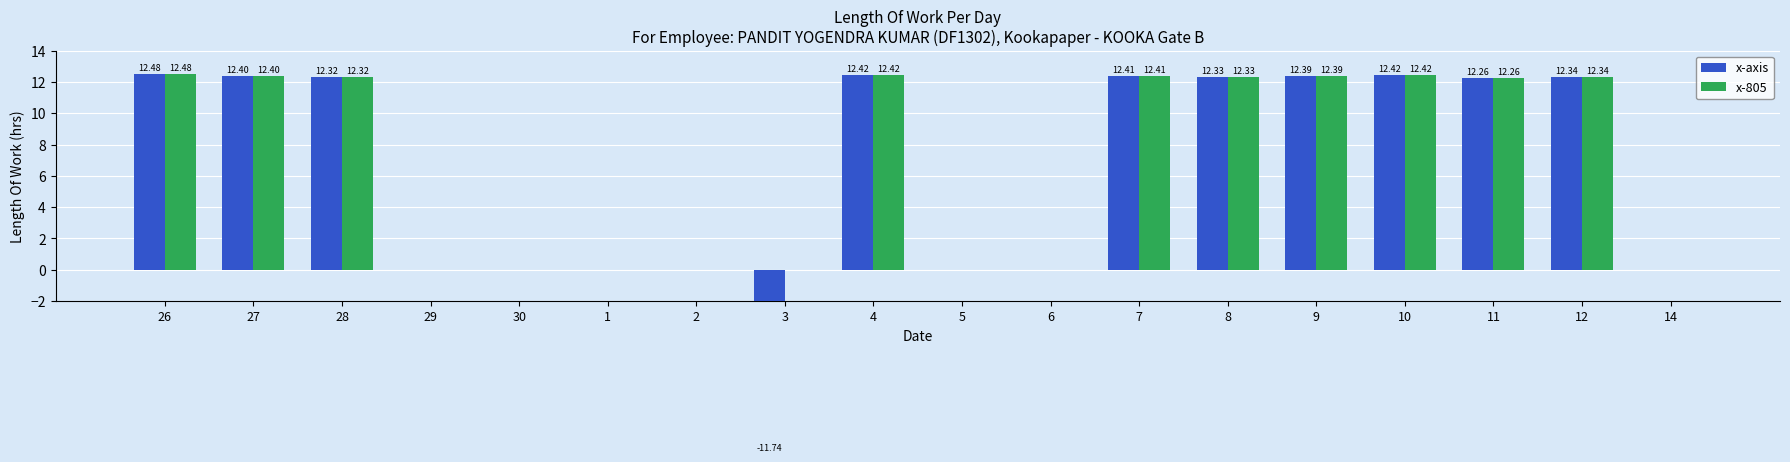

Where does the x-805 series first go above 12?

26